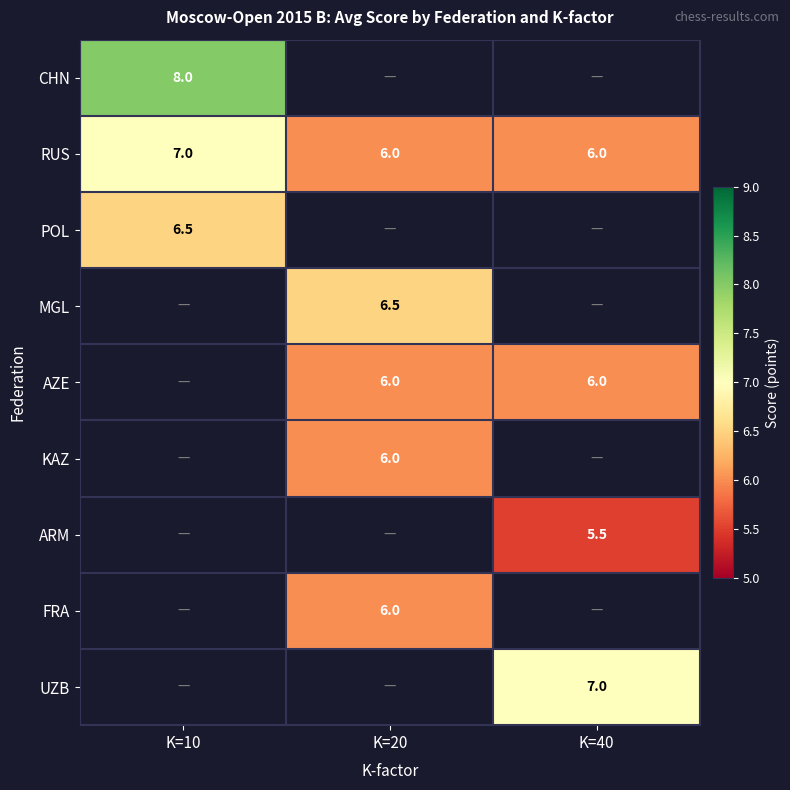

Is the value of AZE at K=40 greater than the value of RUS at K=10?

No